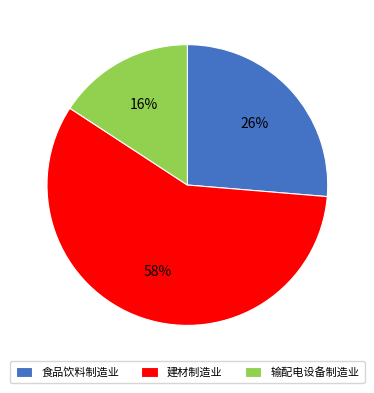

True or false: 输配电设备制造业 accounts for 16% of the total.

True